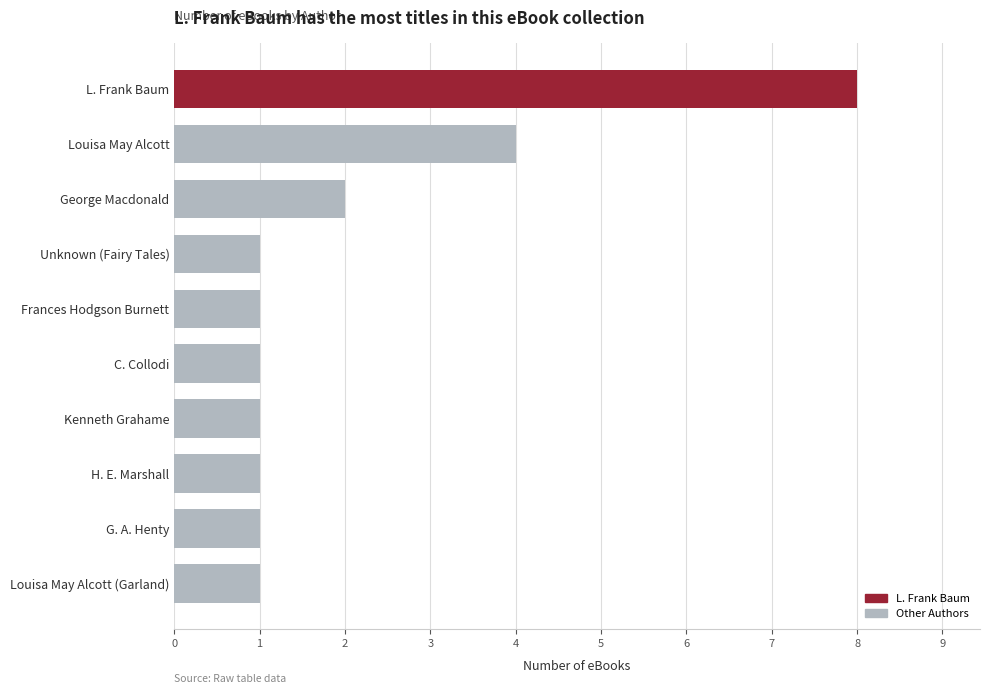

How many bars are there in total?

10